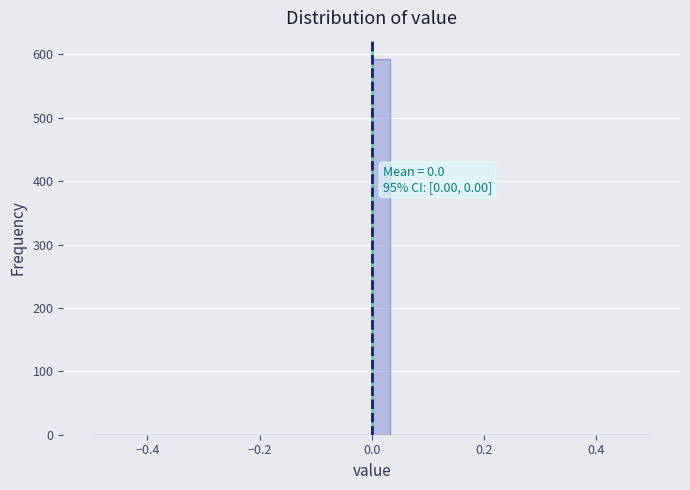

Read against the x-axis, roughly where is the centre of the tallest bar?

0.02